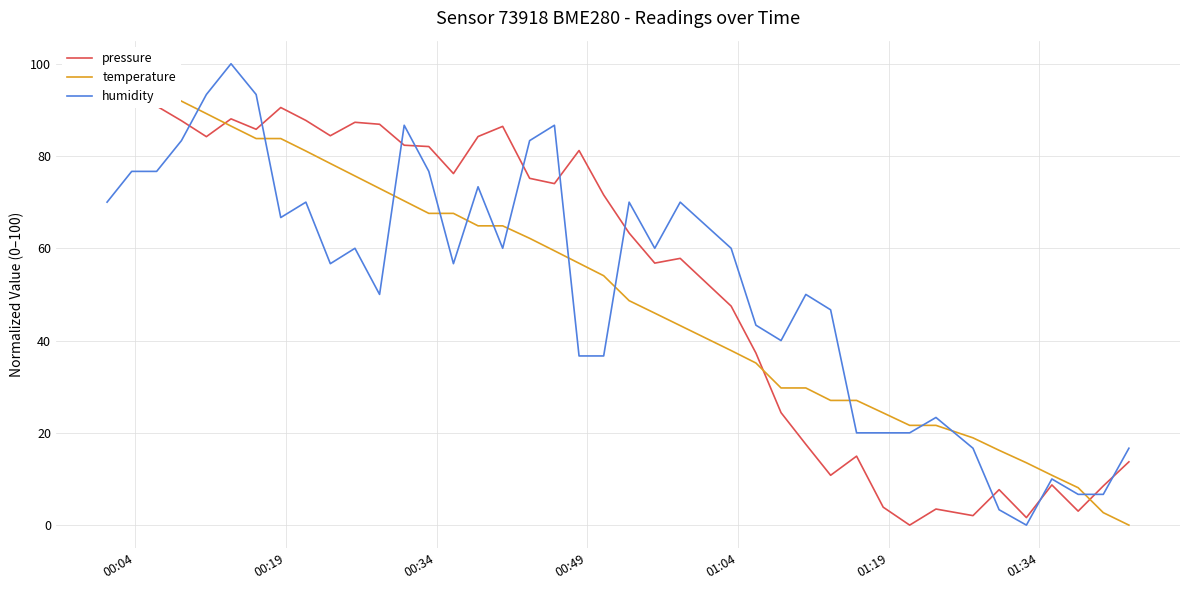

What is the maximum value for temperature?

100.0